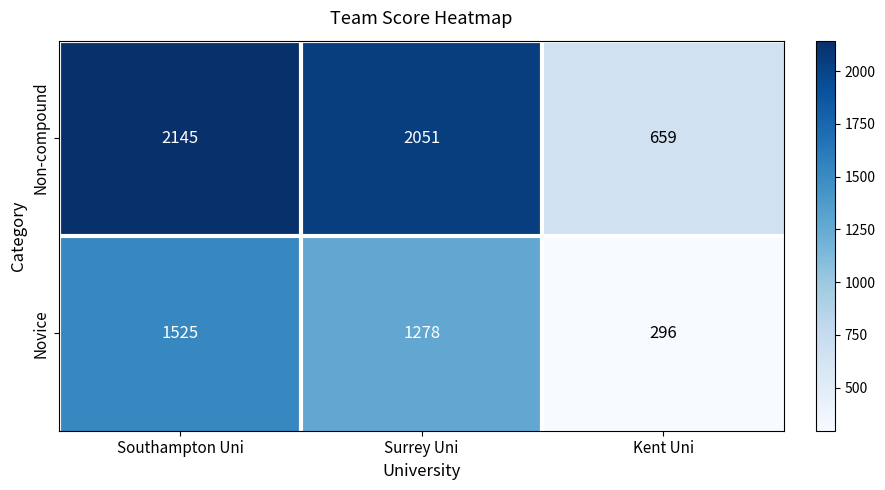

The value of Novice at Kent Uni is 133. True or false?

False